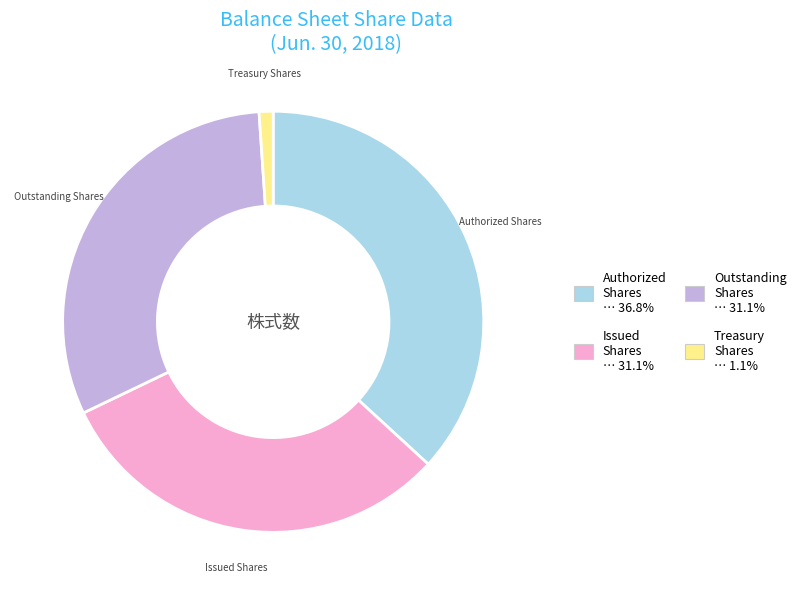

What is the ratio of the value at Authorized Shares … 36.8% to the value at Treasury Shares … 1.1%?

34.3